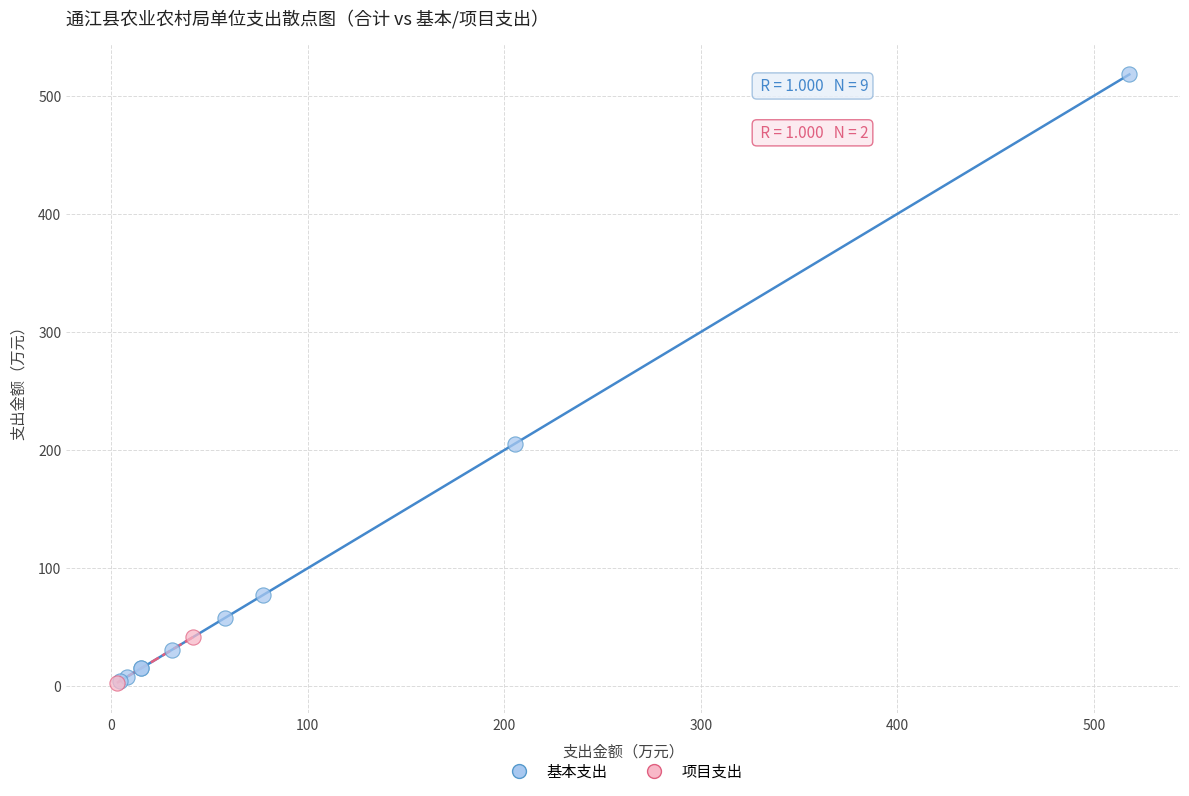

What are all the series names shown in the legend?

基本支出, 项目支出